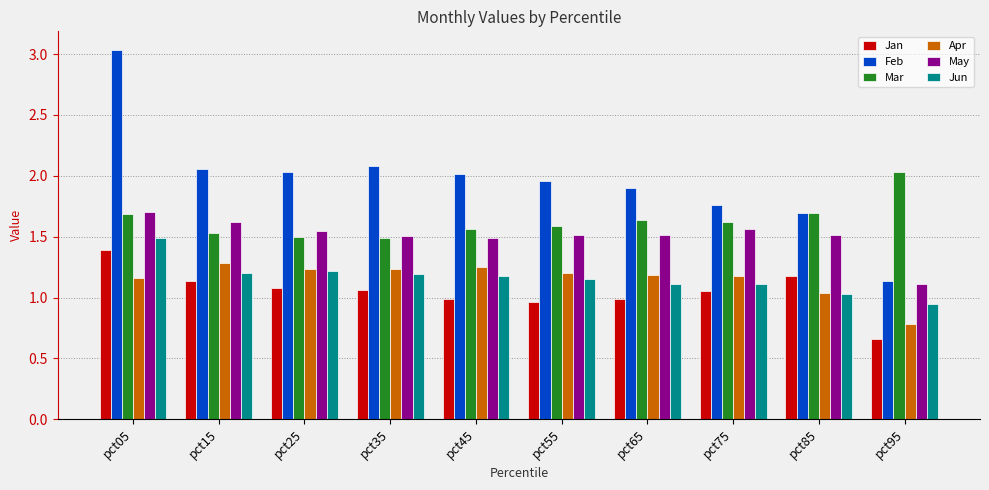

What is the difference between the maximum and minimum values in the Mar series?

0.5